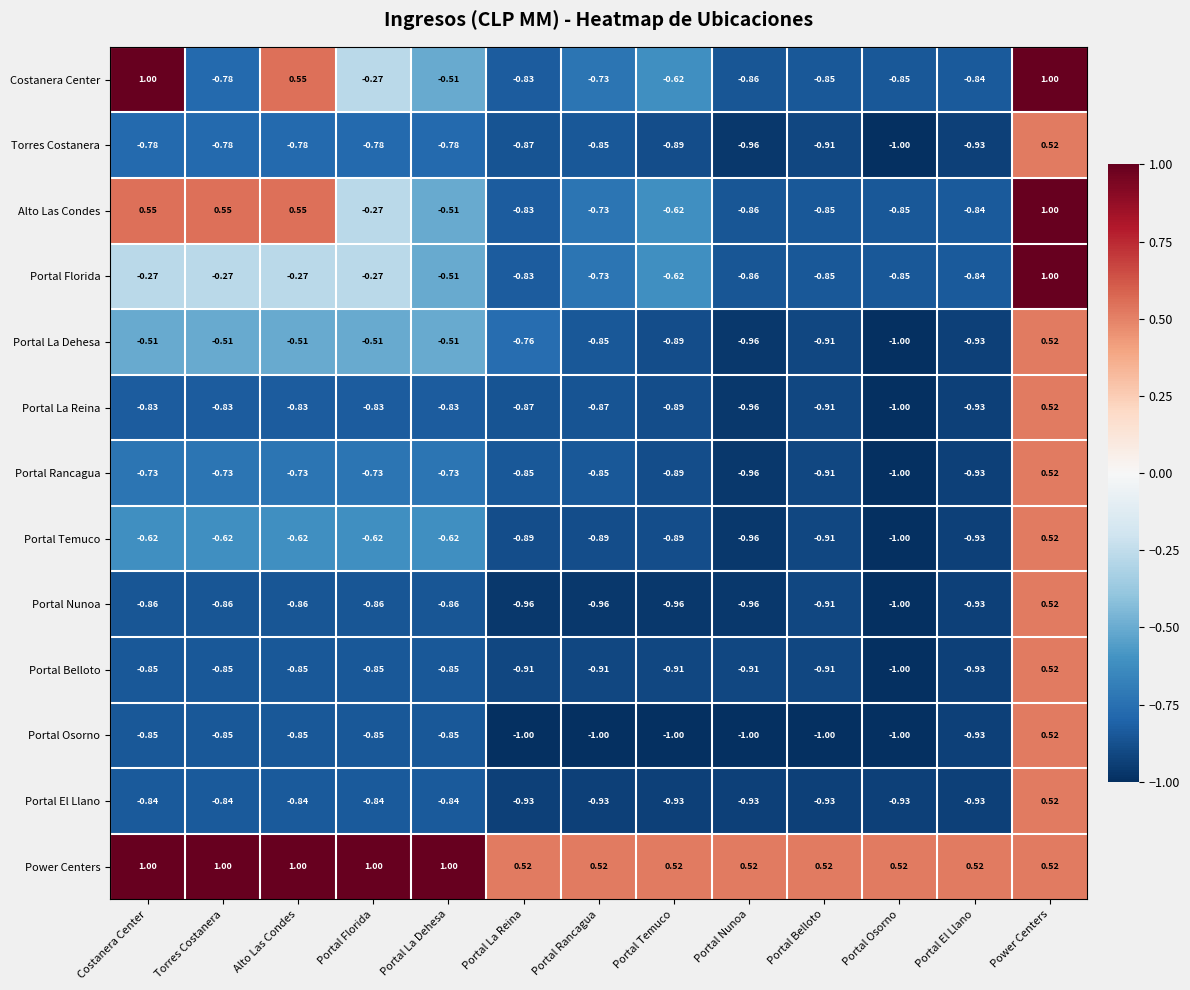

Between Costanera Center and Portal Osorno, which series saw the biggest shift?

Costanera Center